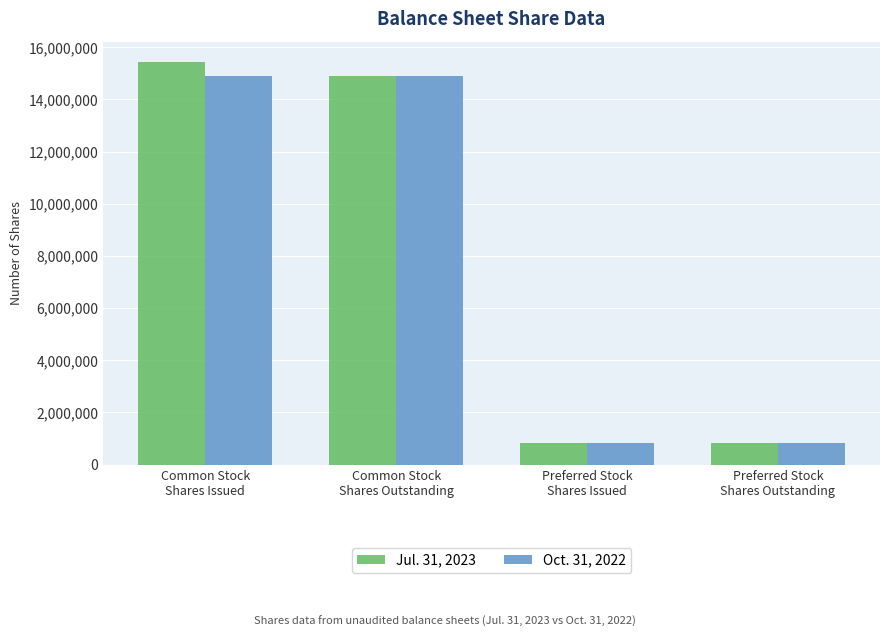

List the series in order of their peak value, lowest first.

Oct. 31, 2022, Jul. 31, 2023